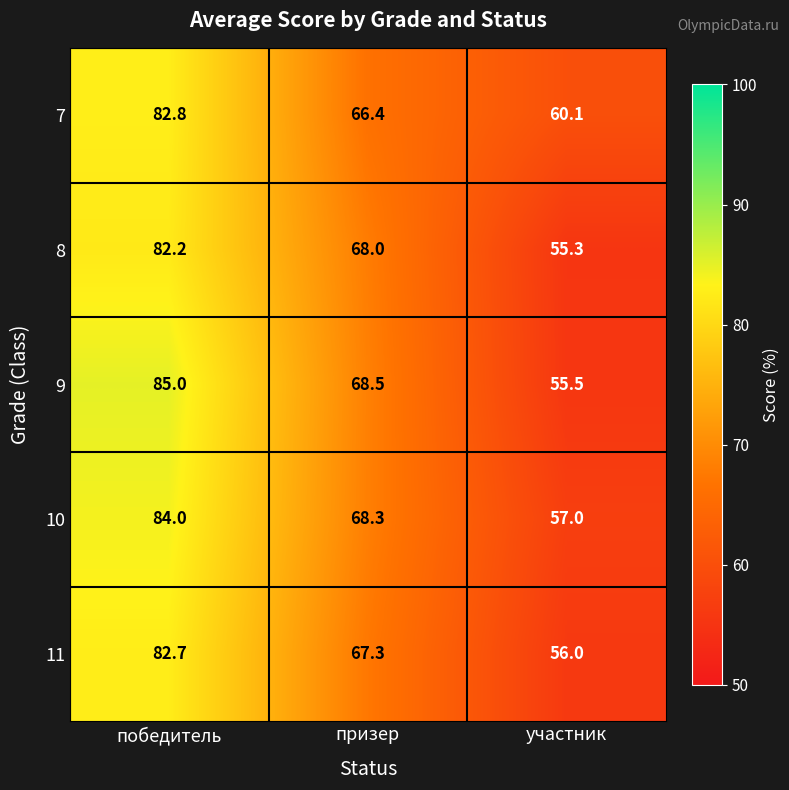

List the series in order of their peak value, highest first.

9, 10, 7, 11, 8